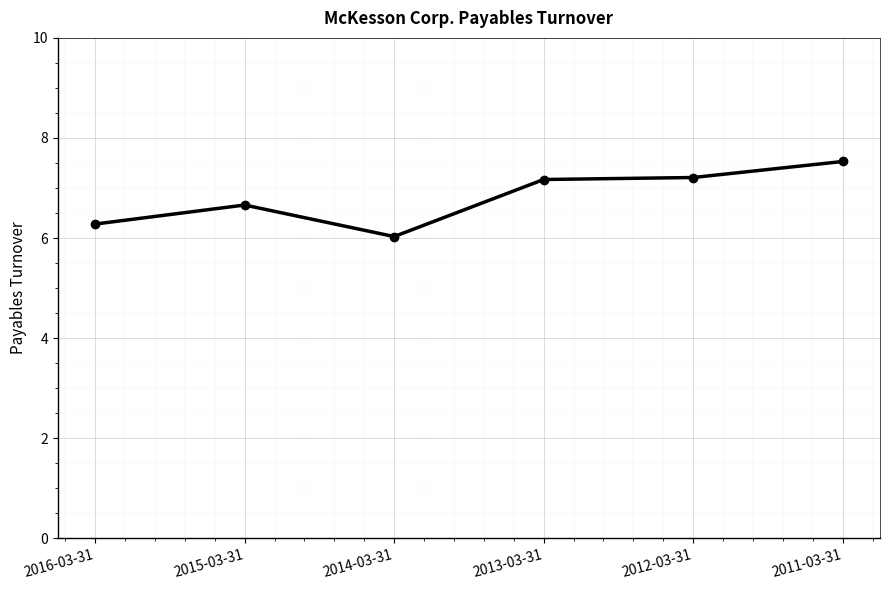

Reading left to right, extract all data points from this chart.

2016-03-31=6.3	2015-03-31=6.7	2014-03-31=6.0	2013-03-31=7.2	2012-03-31=7.2	2011-03-31=7.5